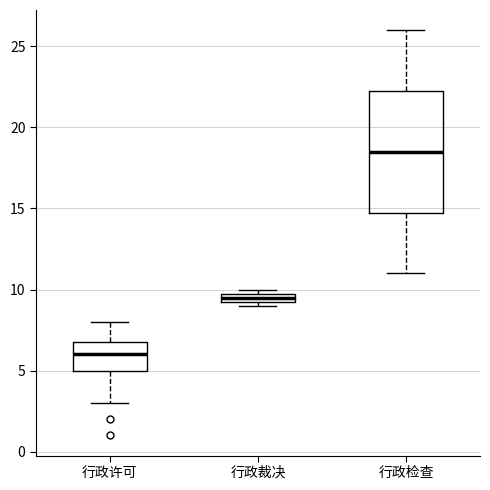

Which box is the tallest, from its lower edge to its upper edge?

行政检查